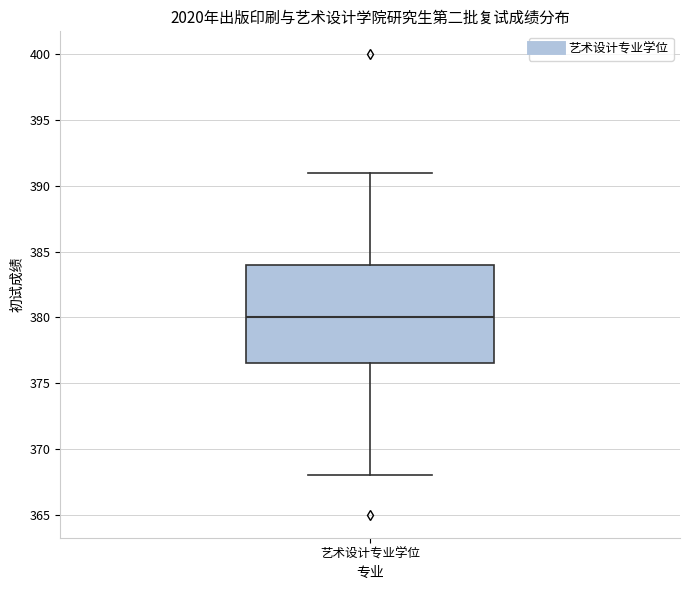

Transcribe this box plot: give where the median line is, the range the box spans, and where the two whiskers end, as read against the y-axis. The values are not printed on the chart, so give them approximately, as read against the axis.

median 380.0, box 376.5 to 384.0, whiskers 368.0 to 391.0